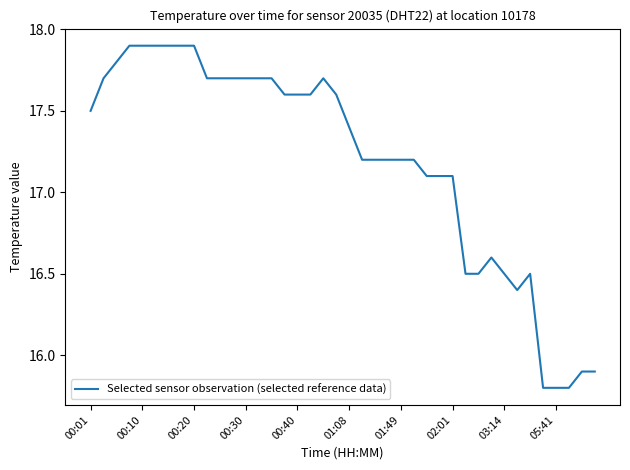

What is the greatest value displayed?

17.9